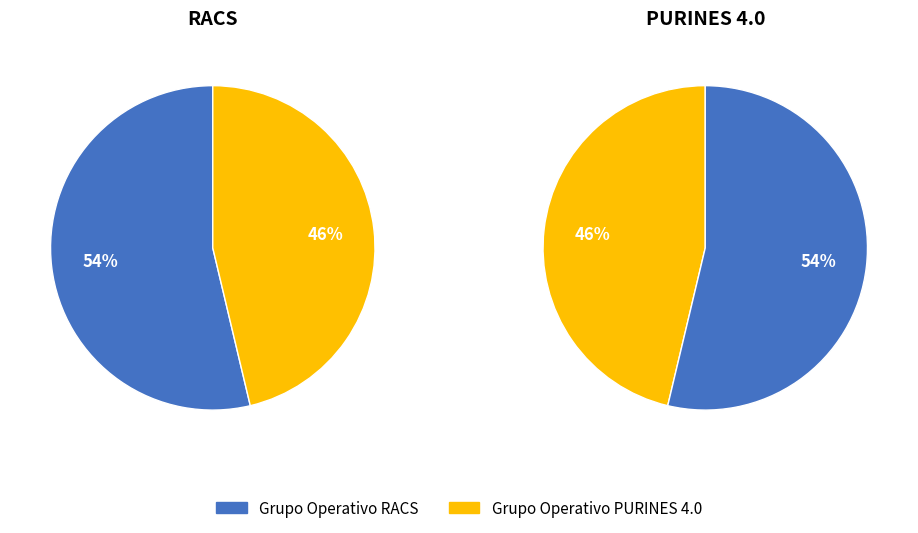

Combined, what portion of the pie is PAC 2014-2020 (PURINES) and PAC 2014-2020 (RACS)?

100.0%